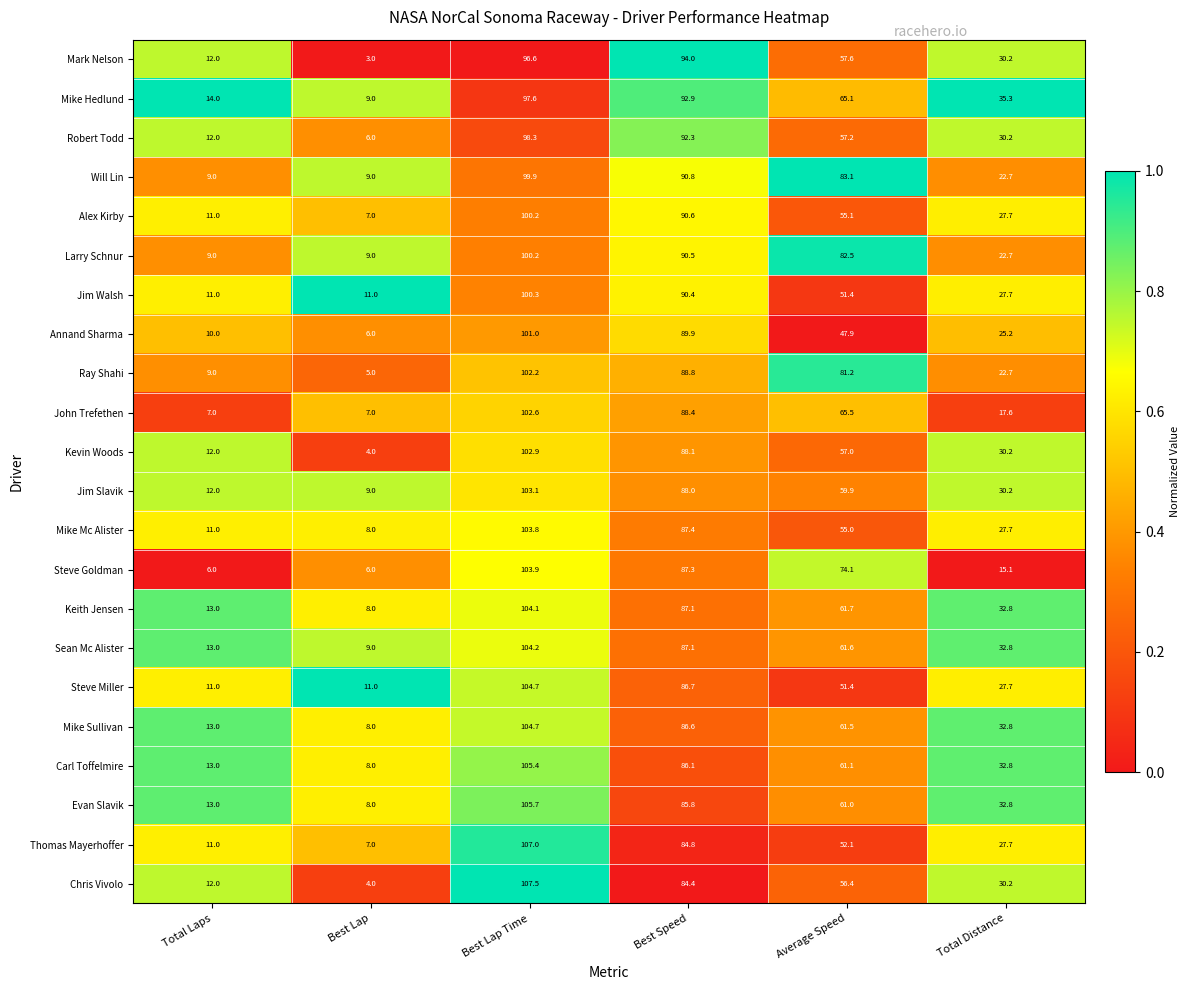

Which label corresponds to the largest value in the chart?

Best Lap Time